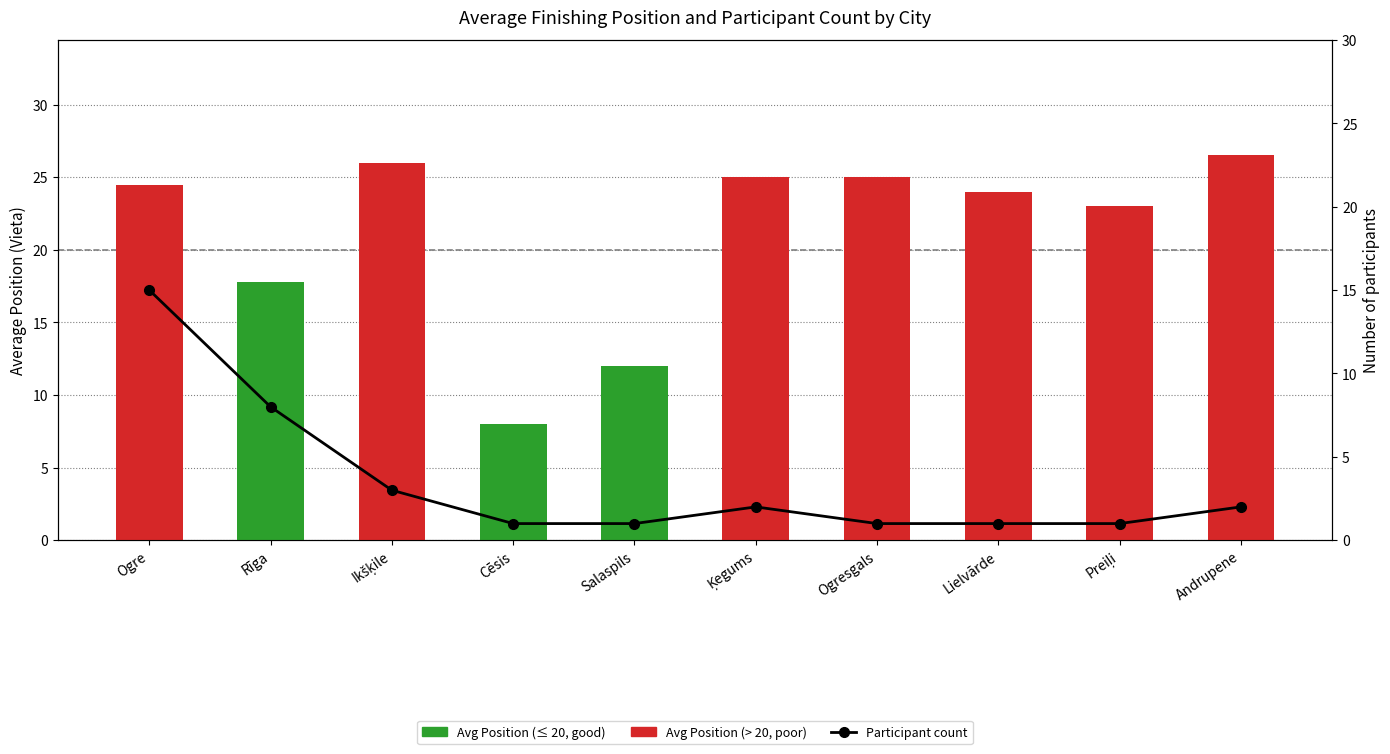

Are the bars horizontal?

No